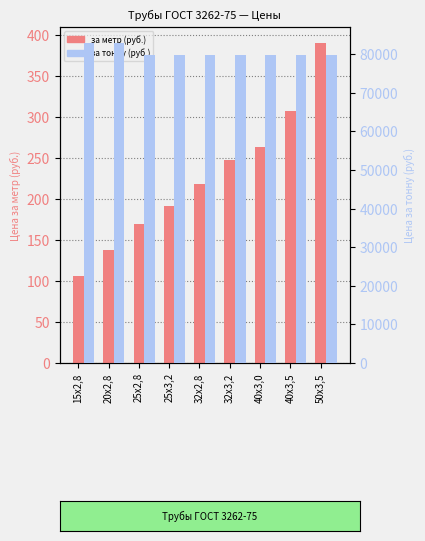

Between 20х2,8 and 40х3,5, which series saw the biggest shift?

за тонну